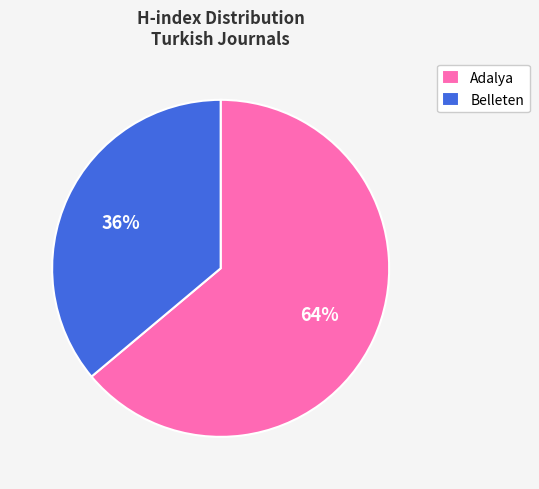

How many segments does this pie chart have?

2